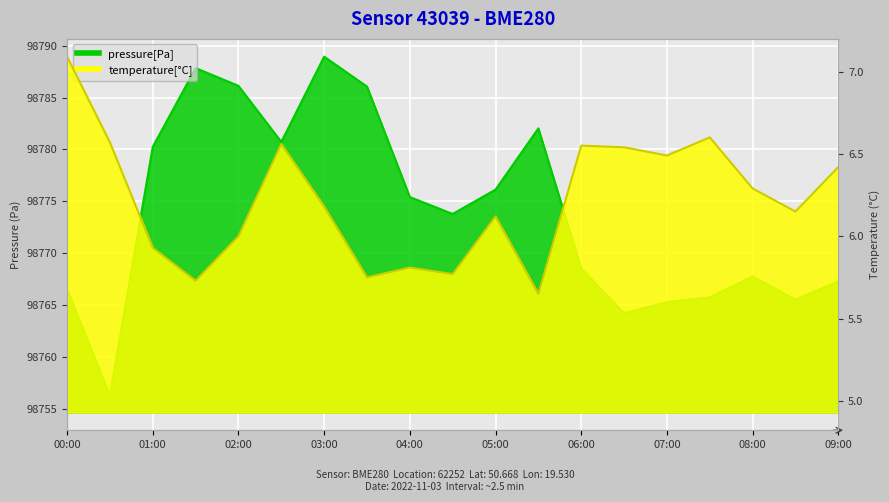

Which series has the widest spread of values?

pressure